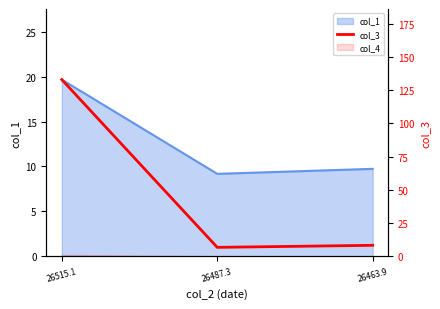

The value at 26487.3 is 6.7. True or false?

True